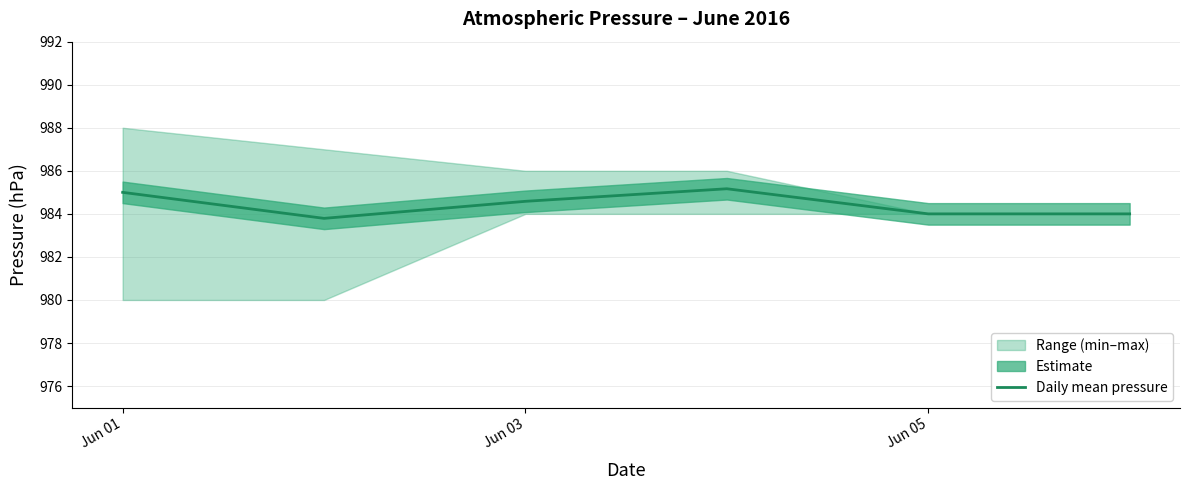

Does the chart have visible grid lines?

Yes